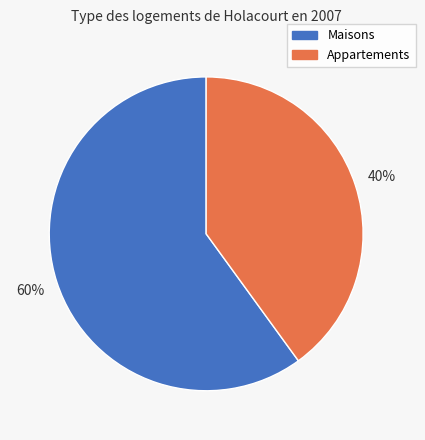

To the nearest percent, what is the average slice percentage?

50%